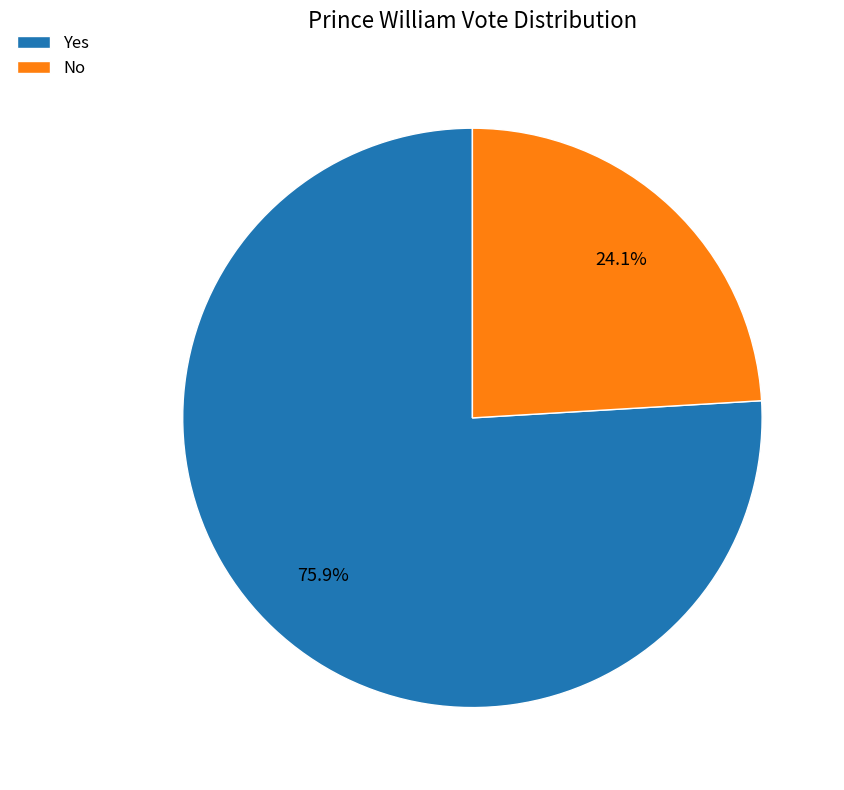

What percentage do No and Yes together represent?

100.0%